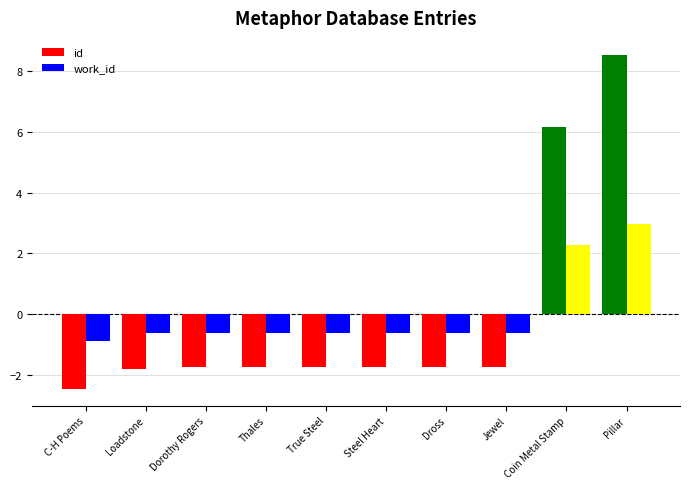

How many values in id are below zero?

8